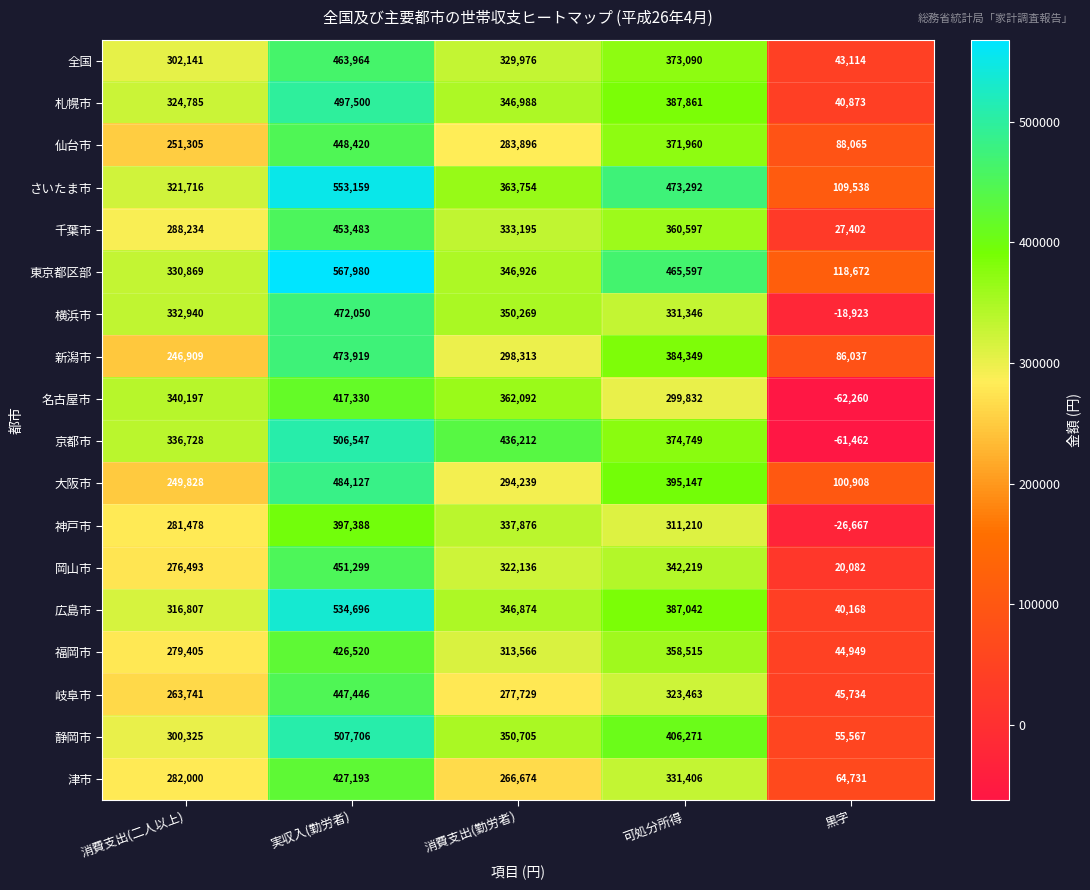

What is the smallest value displayed?

-62260